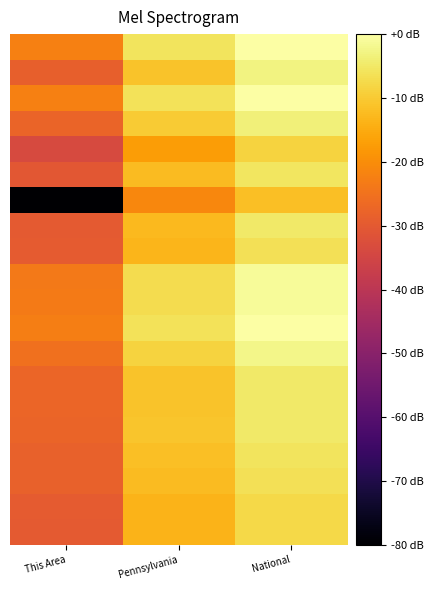

Between National and This Area, which is larger?

National